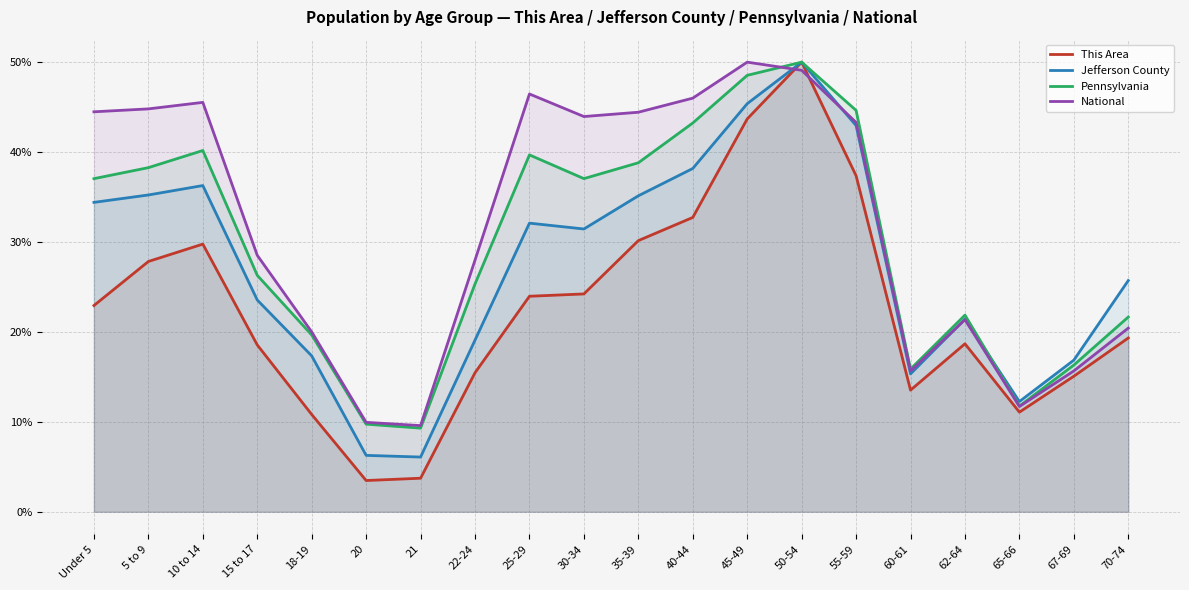

The value of Pennsylvania at 15 to 17 is 26.3. True or false?

True